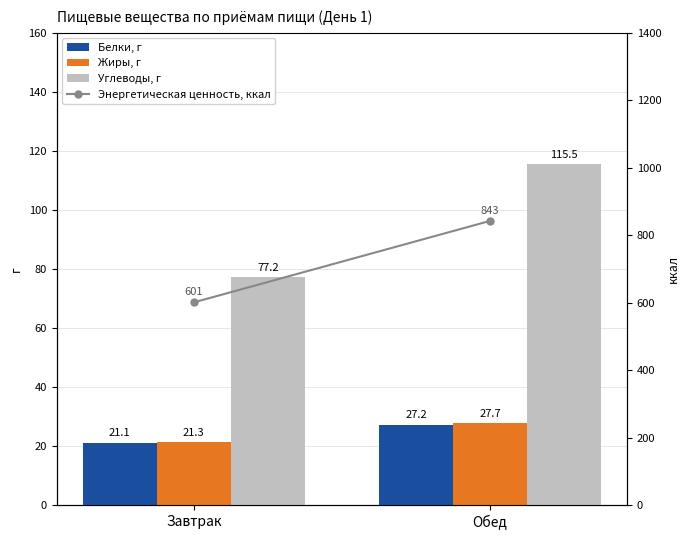

What is the sum of all Углеводы, г values?

192.7